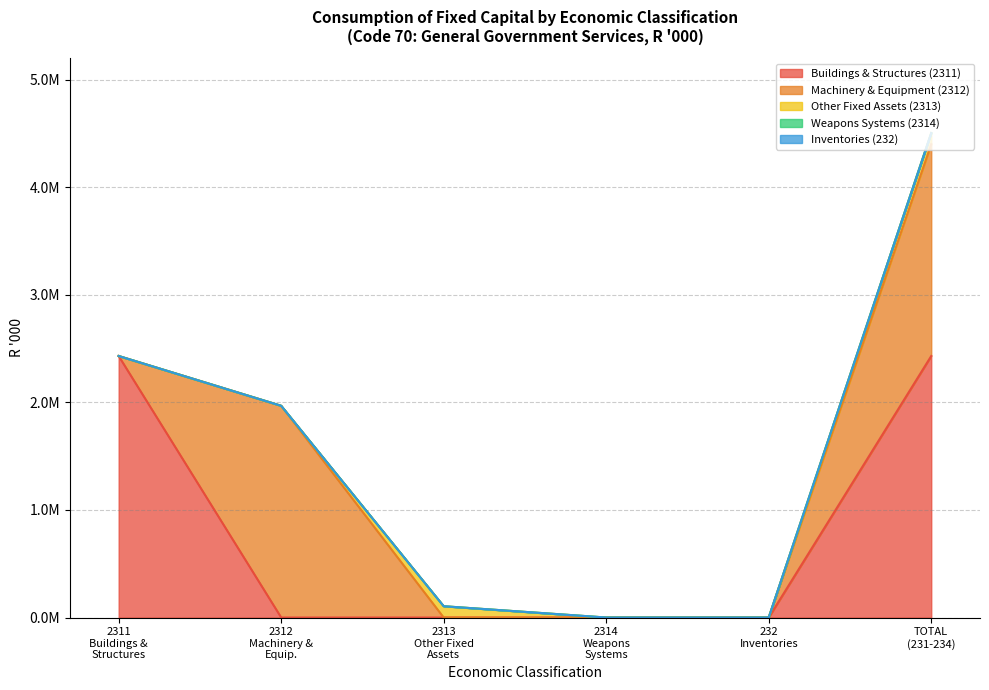

True or false: Fixed assets TOTAL and Other fixed assets cross at least once.

False